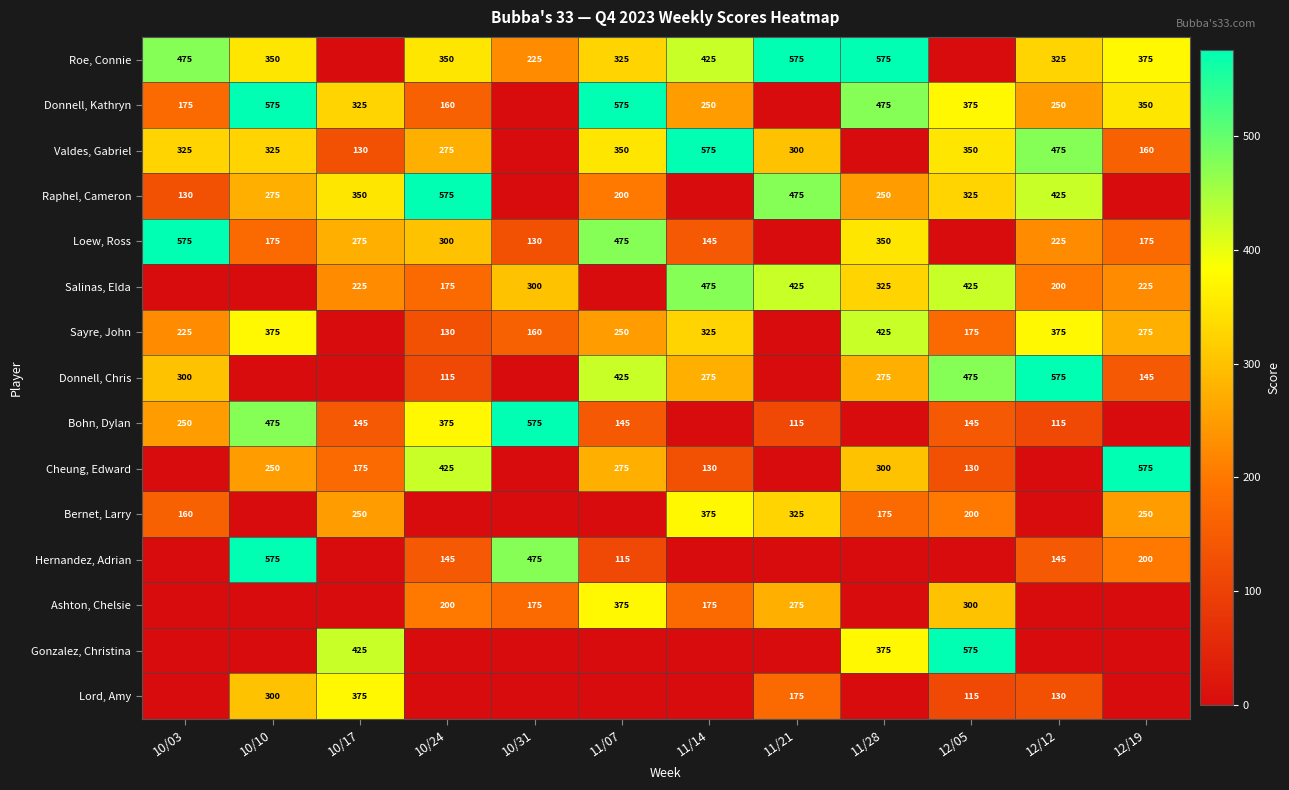

The Valdes, Gabriel series shows 606 at 12/05. True or false?

False